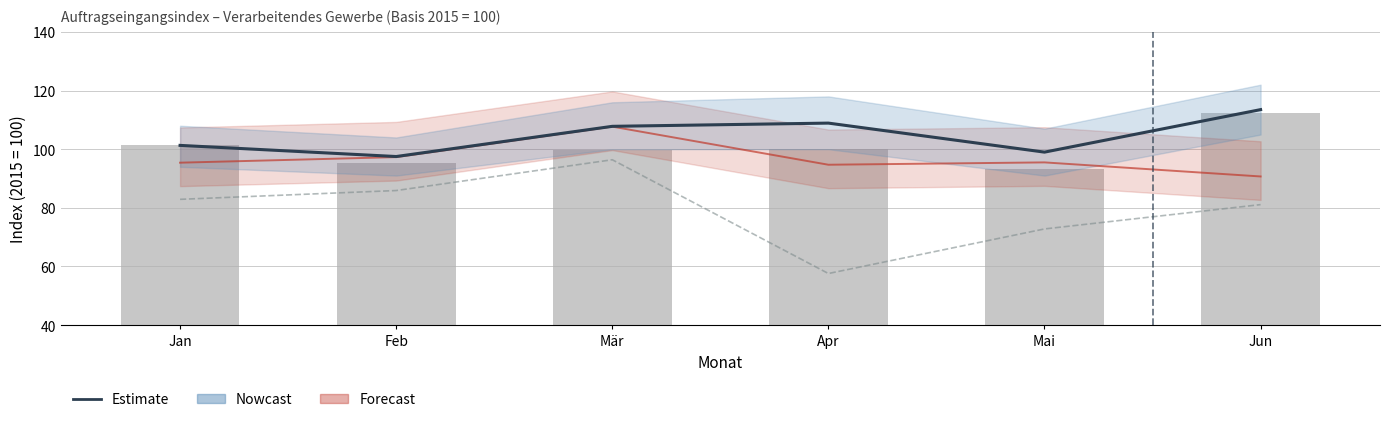

How many series are shown in this chart?

3